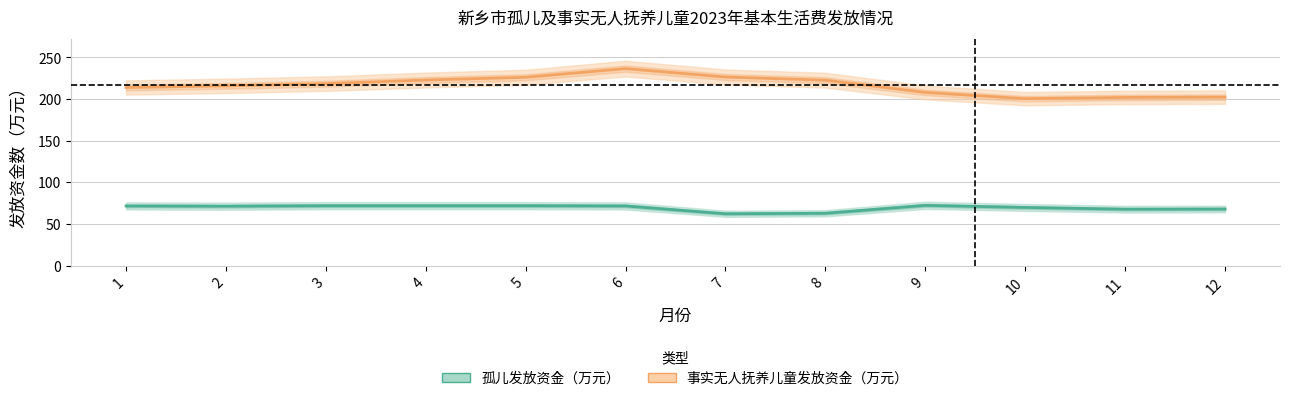

Which category has the highest value across all series?

6